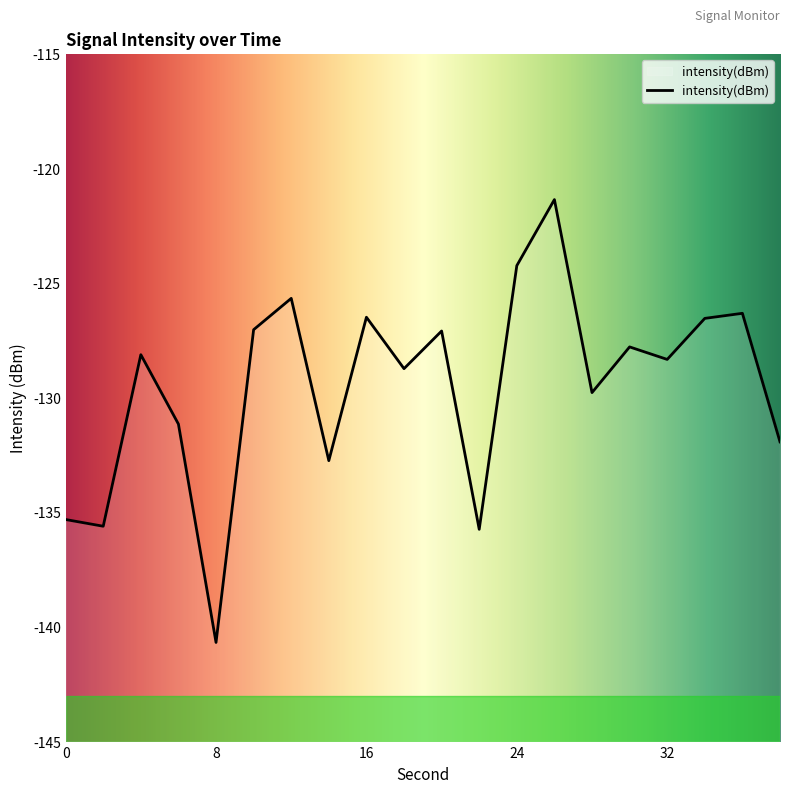

What is the change in value from 26 to 36?

-5.0